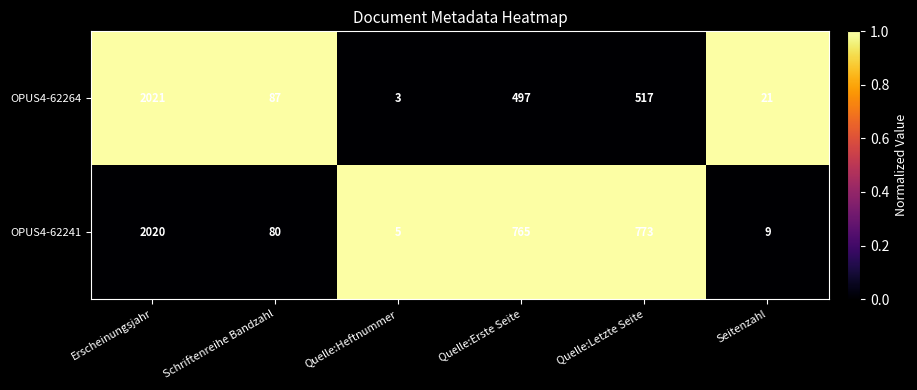

Reading left to right, transcribe all the data shown in this chart.

OPUS4-62264: Erscheinungsjahr=2021	Schriftenreihe Bandzahl=87	Quelle:Heftnummer=3	Quelle:Erste Seite=497	Quelle:Letzte Seite=517	Seitenzahl=21
OPUS4-62241: Erscheinungsjahr=2020	Schriftenreihe Bandzahl=80	Quelle:Heftnummer=5	Quelle:Erste Seite=765	Quelle:Letzte Seite=773	Seitenzahl=9